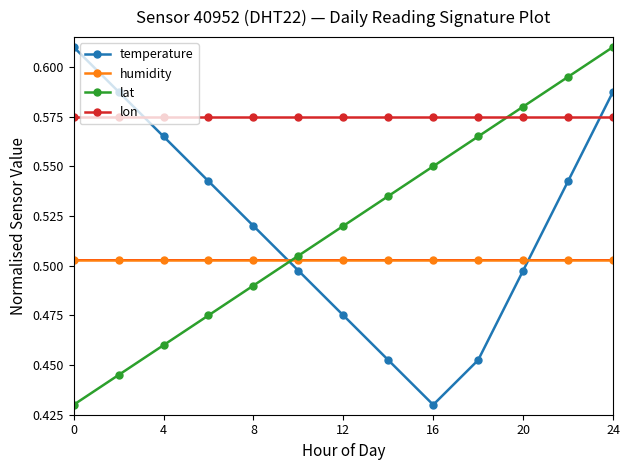

How many intersections are there between humidity and lat?

1